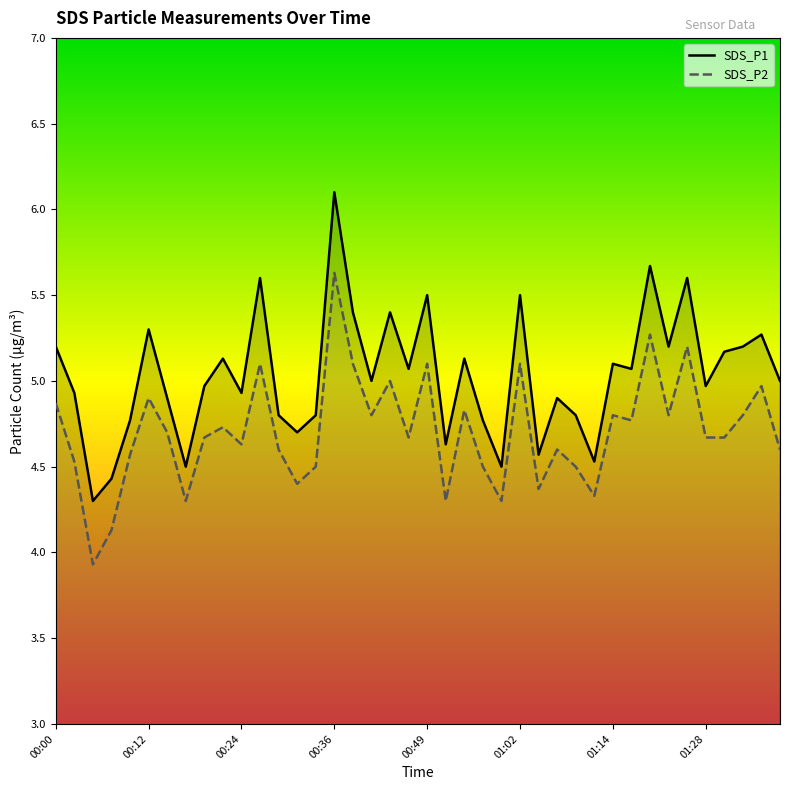

What is the sum of the SDS_P2 values at 00:07 and 00:46?

8.8